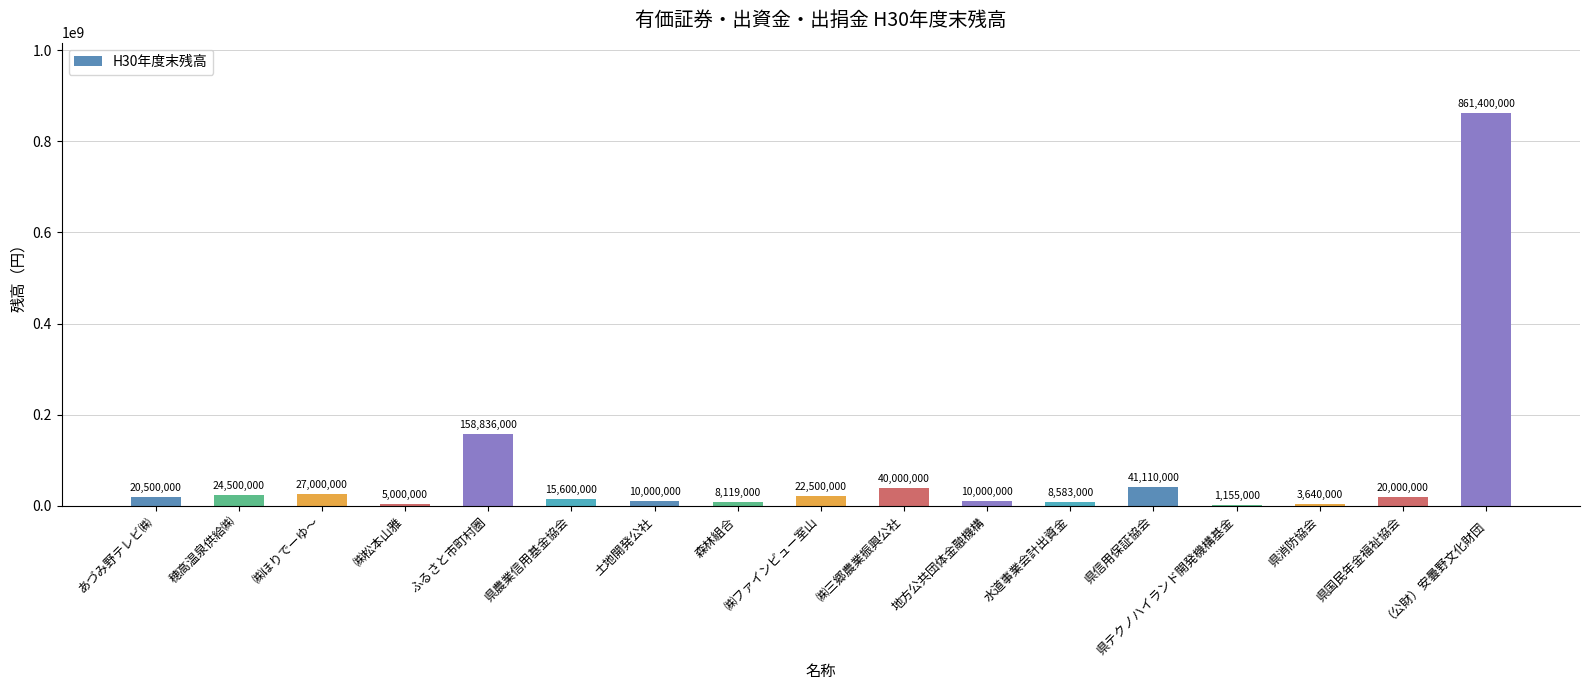

What is the change in value from ㈱松本山雅 to 県国民年金福祉協会?

+15000000